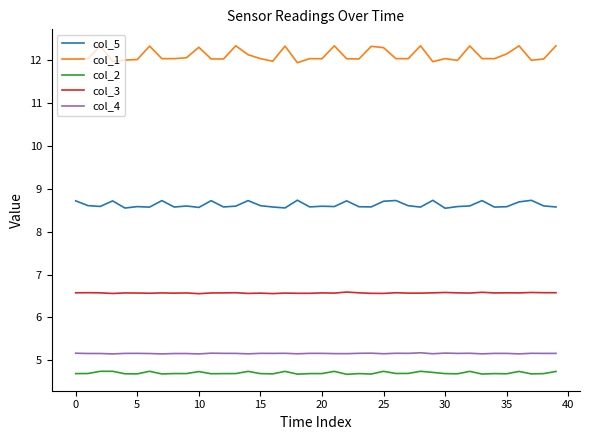

What is the lowest value of the col_3 series?

6.6